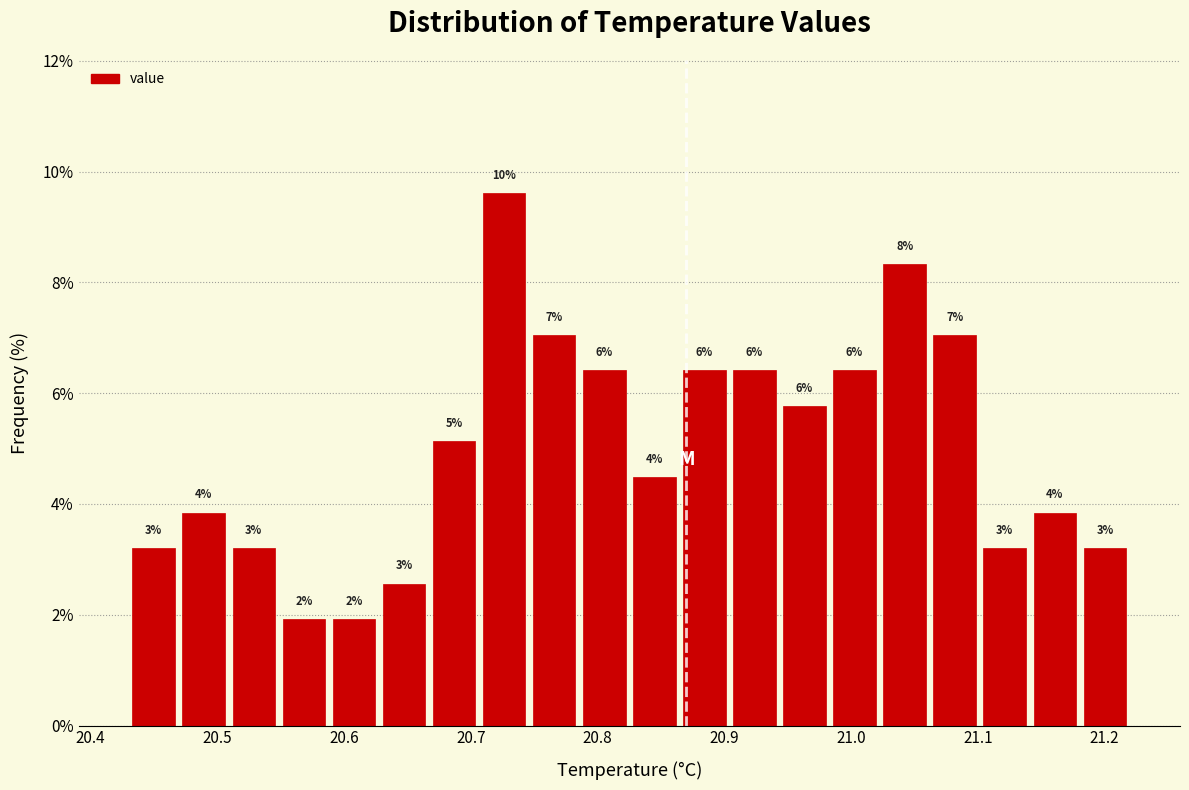

Read against the x-axis, roughly where is the centre of the tallest bar?

20.73